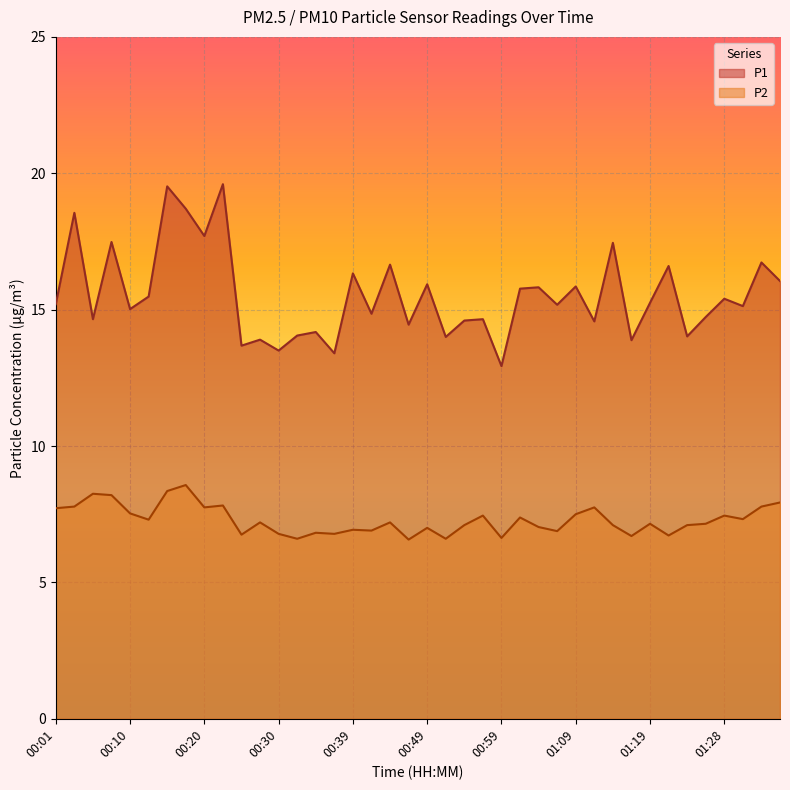

What is the difference between the maximum and minimum values in the P1 series?

6.7